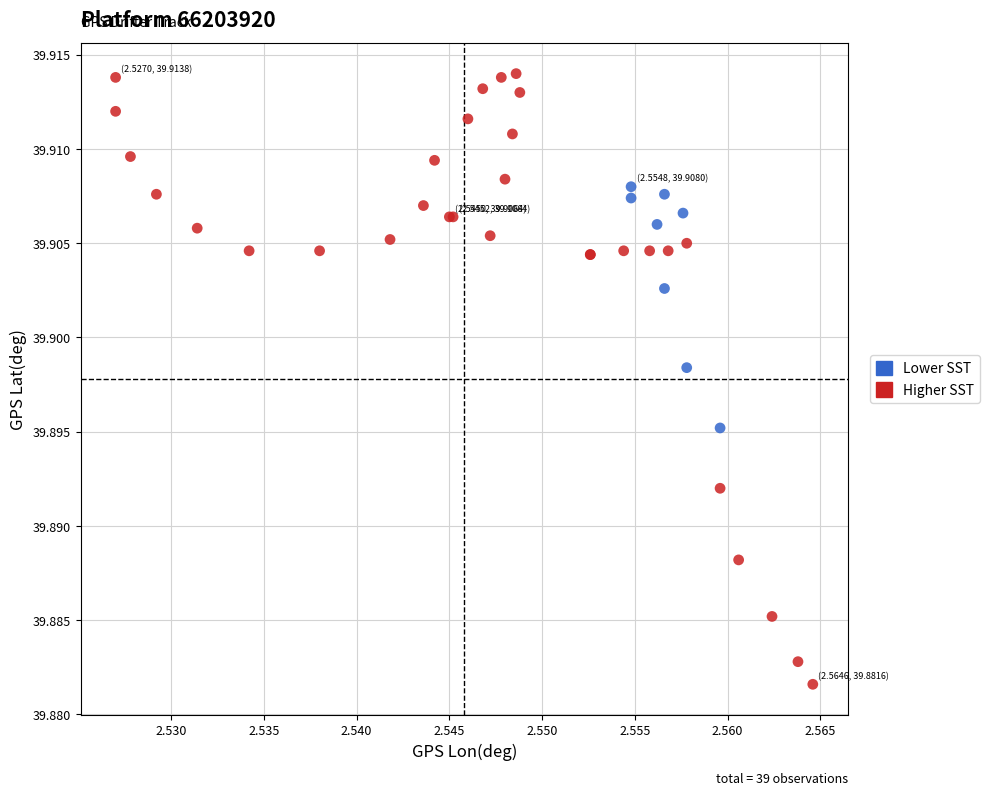

Which series has the largest Y range (max minus min)?

Higher SST